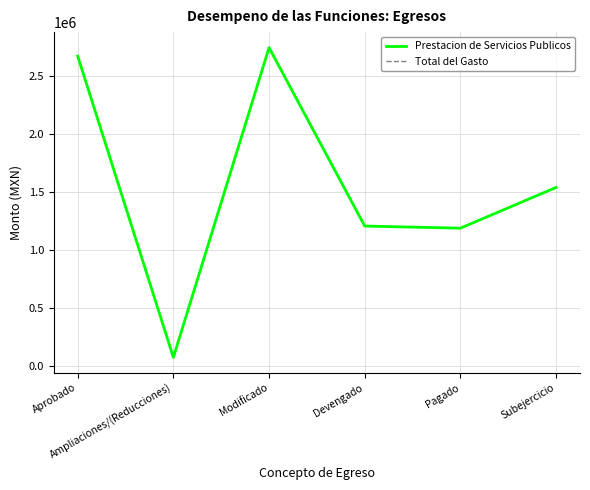

What is the difference between the second highest and minimum values in the Total del Gasto series?

2602018.5